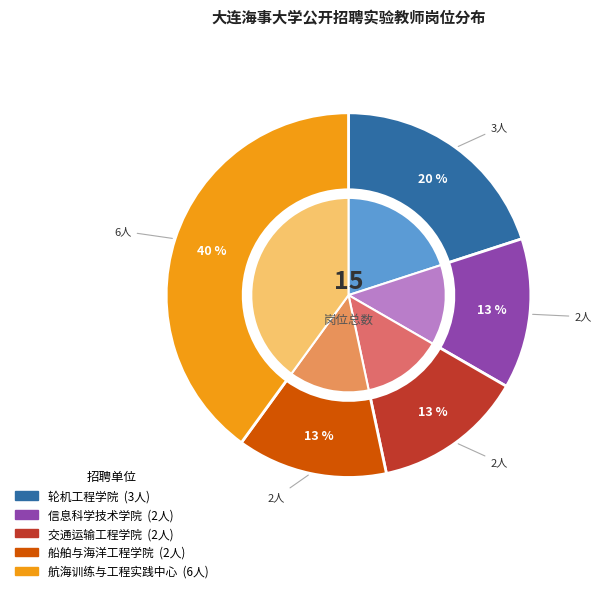

Which slice is the largest?

航海训练与工程实践中心